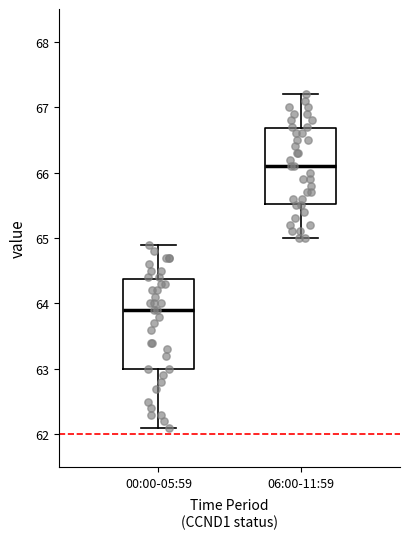

Reading left to right, transcribe this box plot: for each box, give where its median line is, the range the box spans, and where its two whiskers end, as read against the y-axis. The values are not printed on the chart, so give them approximately, as read against the axis.

00:00-05:59: median 63.9, box 63.0 to 64.4, whiskers 62.1 to 64.9
06:00-11:59: median 66.1, box 65.5 to 66.7, whiskers 65.0 to 67.2